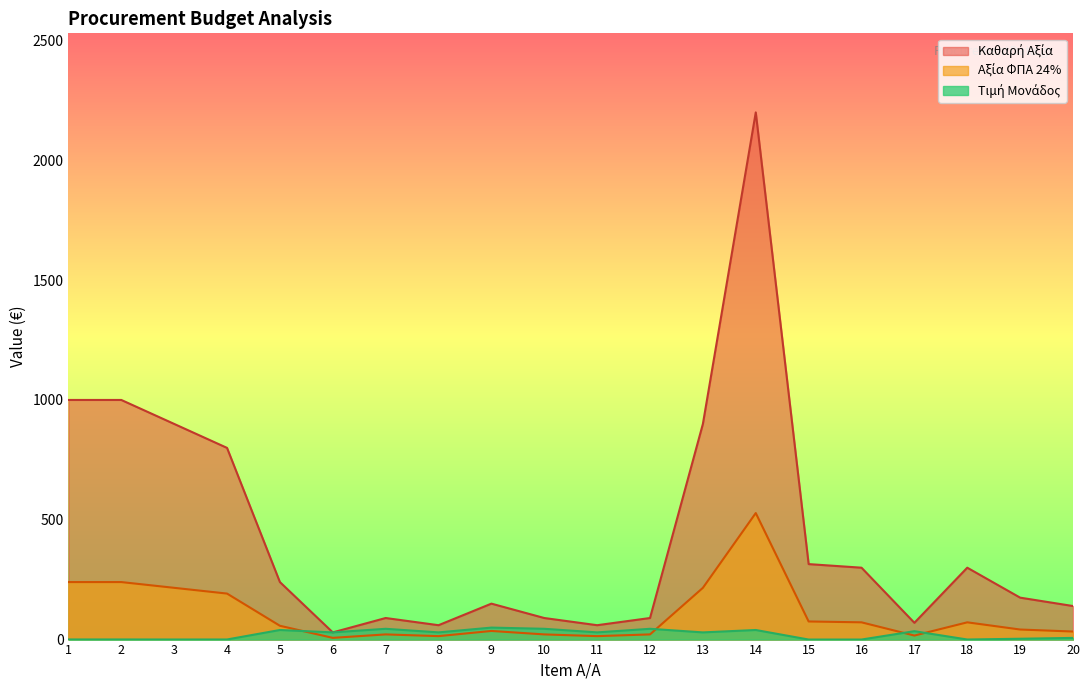

At which category does Καθαρή Αξία reach its first local valley?

6